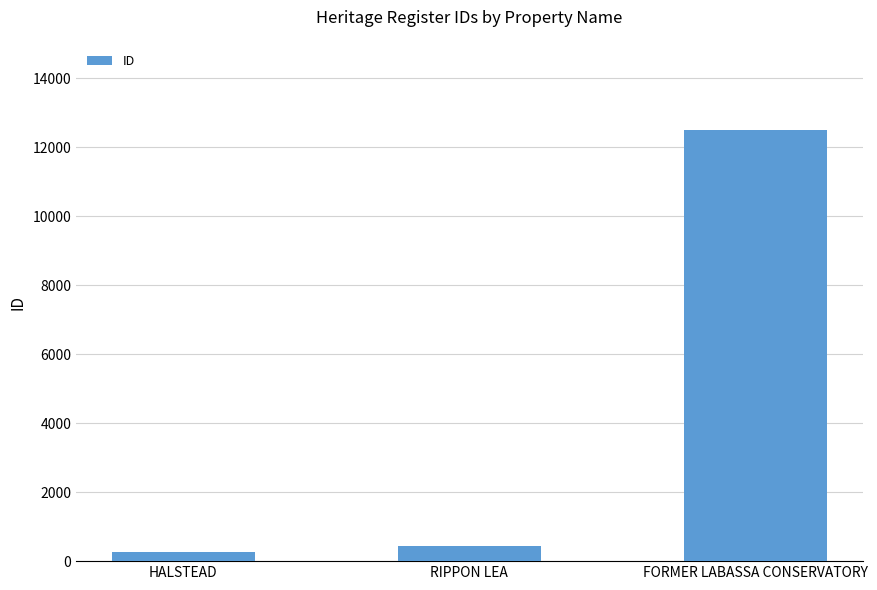

How many bars are there in total?

3